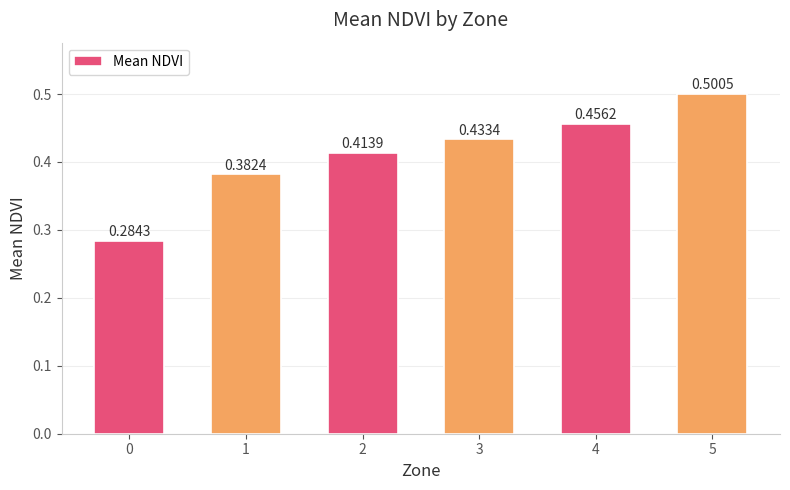

What is the sum of all values?

2.5